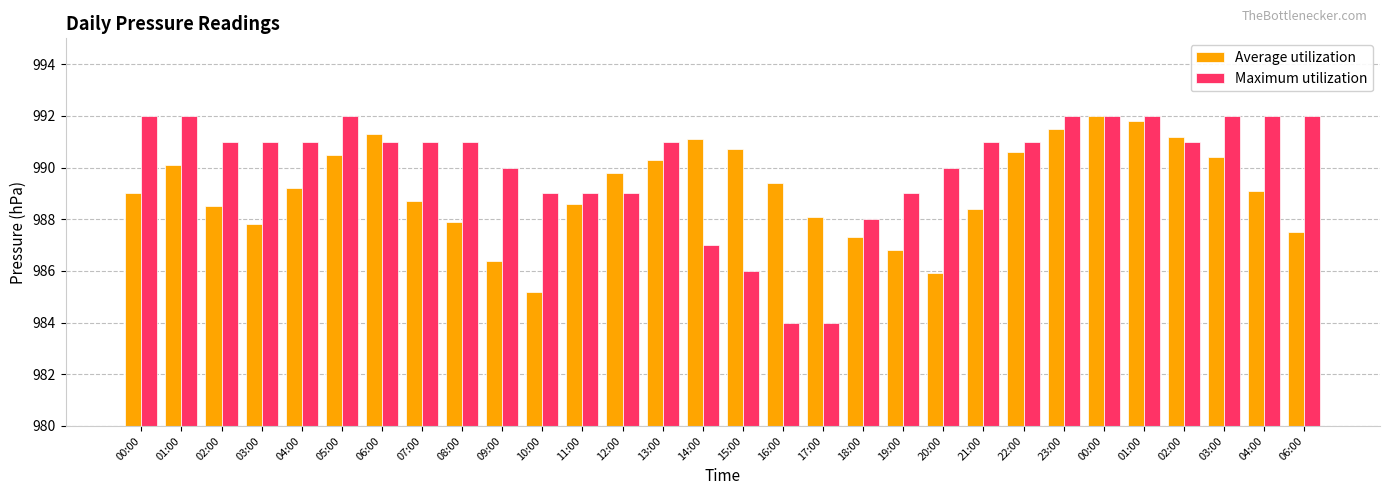

Does the chart contain stacked bars?

No